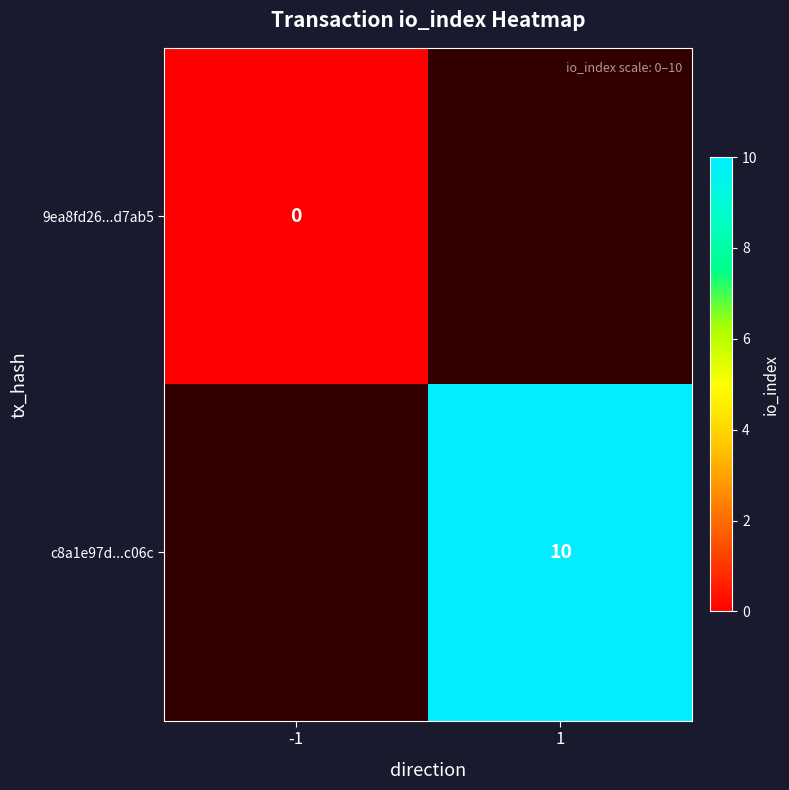

Is the value of c8a1e97d...c06c at 1 greater than the value of 9ea8fd26...d7ab5 at -1?

Yes